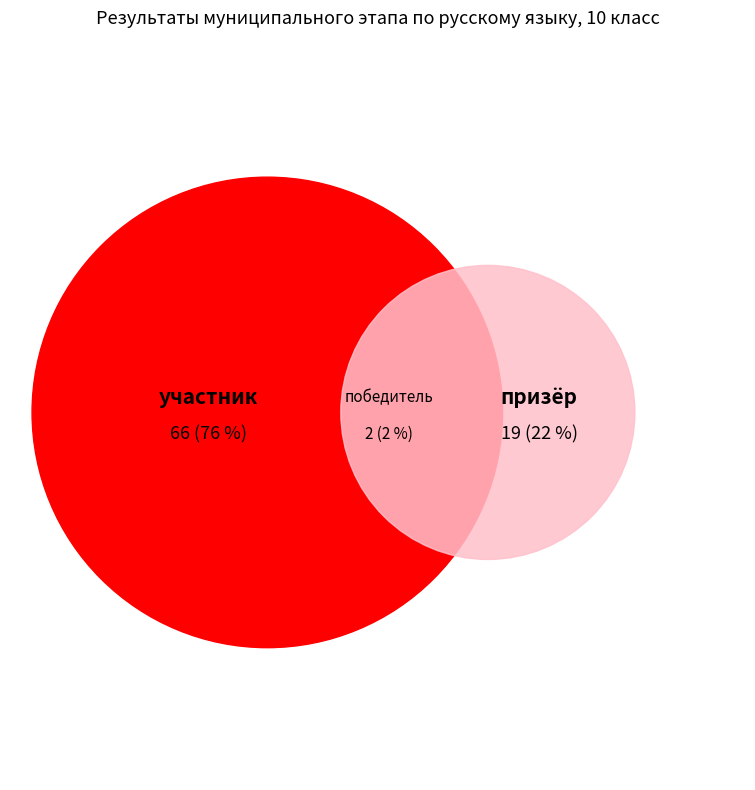

Which category has the smallest portion of the pie?

победитель